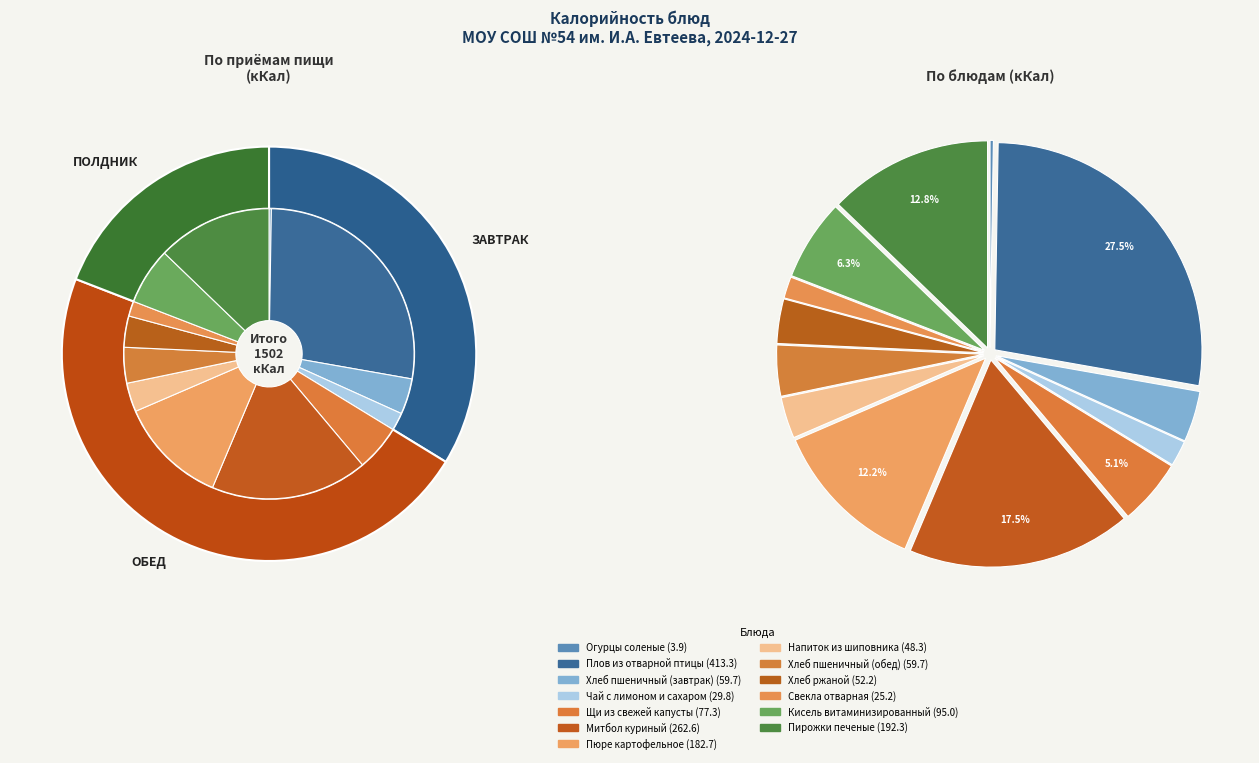

To the nearest percent, what percentage of the pie is Плов из отварной птицы?

28%